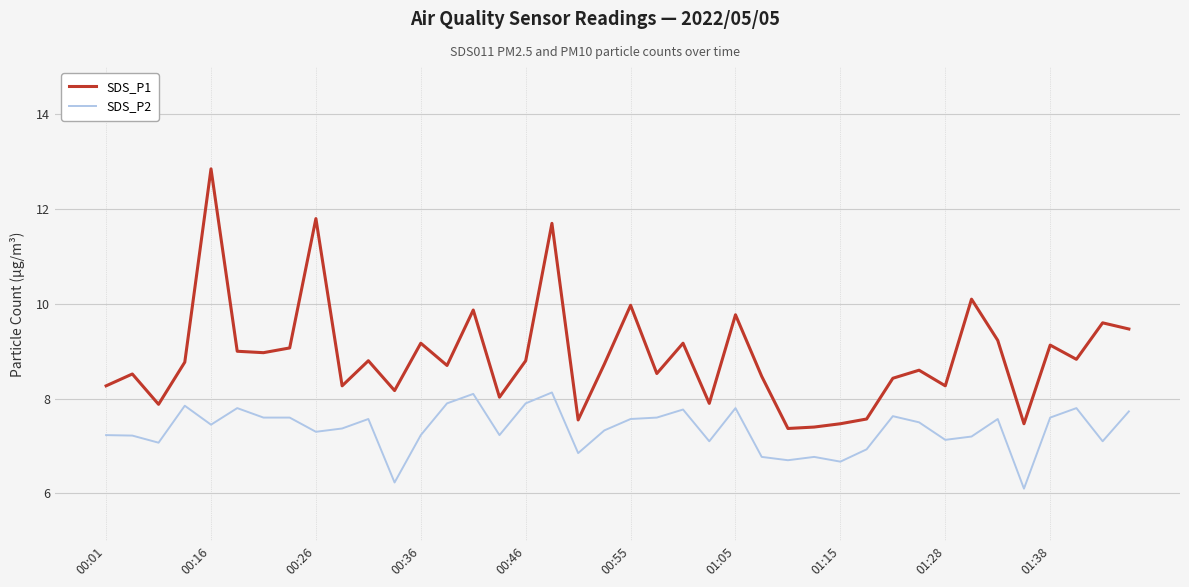

Which series has the largest total across all categories?

SDS_P1